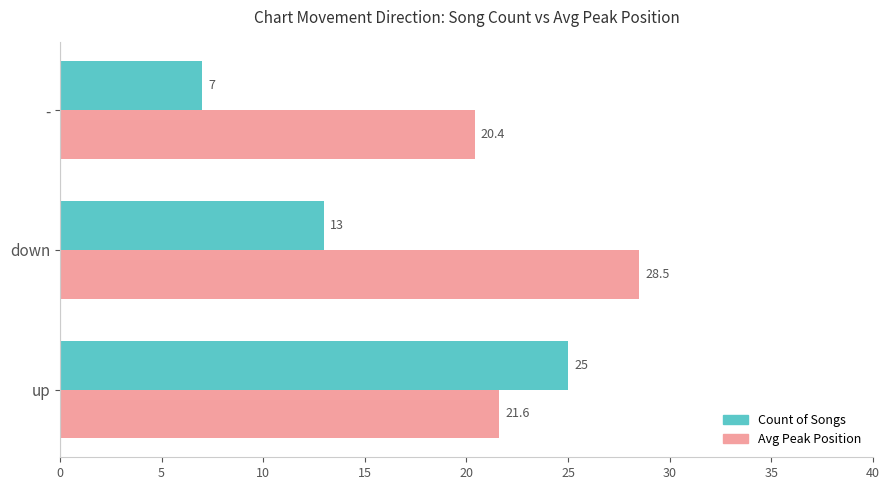

Is it true that Count of Songs equals 25.0 at up?

True